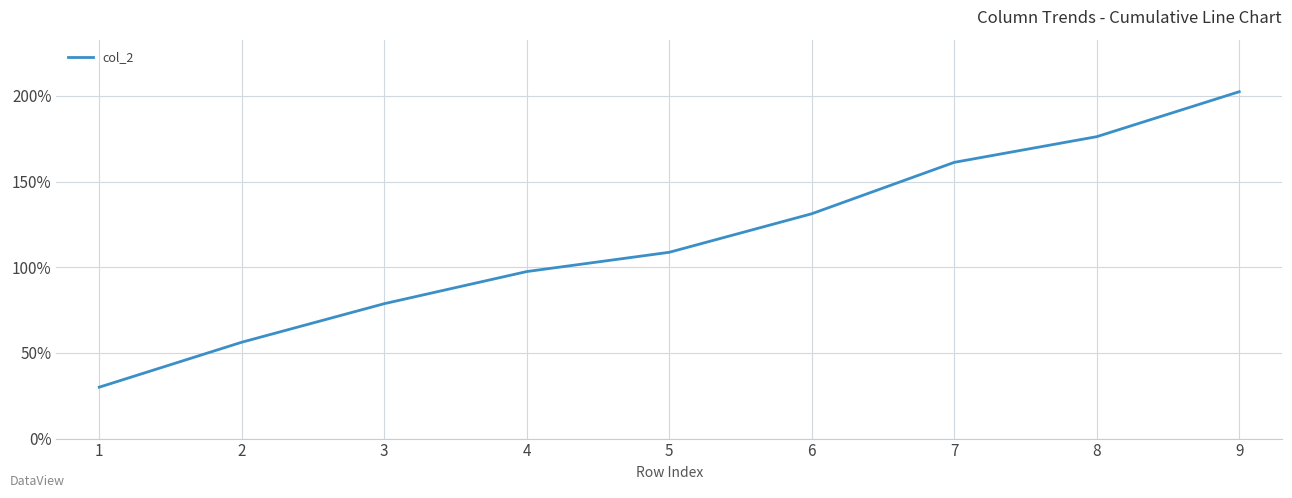

What is the smallest value displayed?

30.0